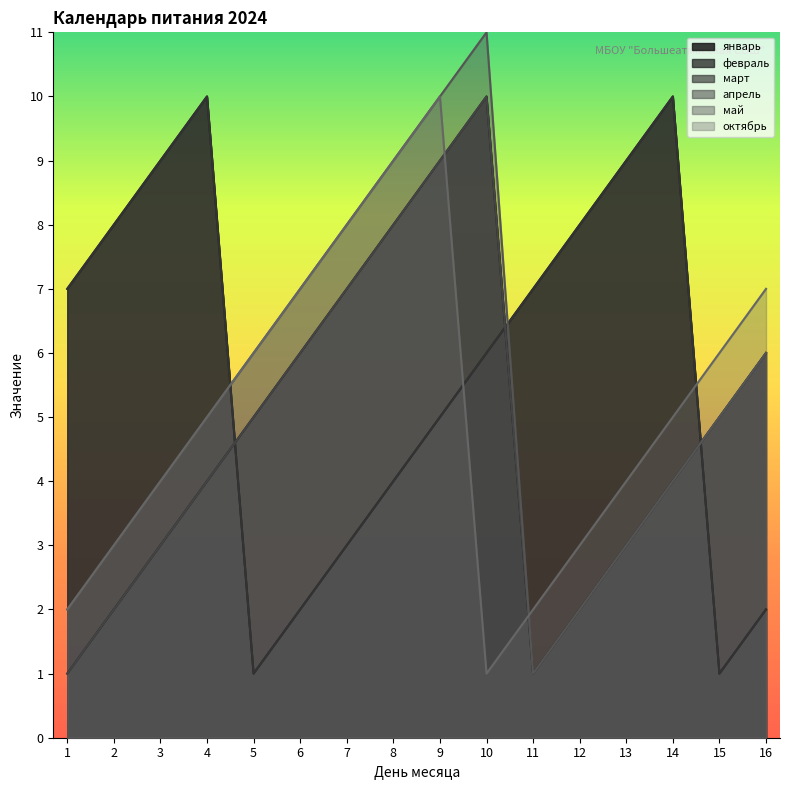

What are all the series names shown in the legend?

январь, февраль, март, апрель, май, октябрь